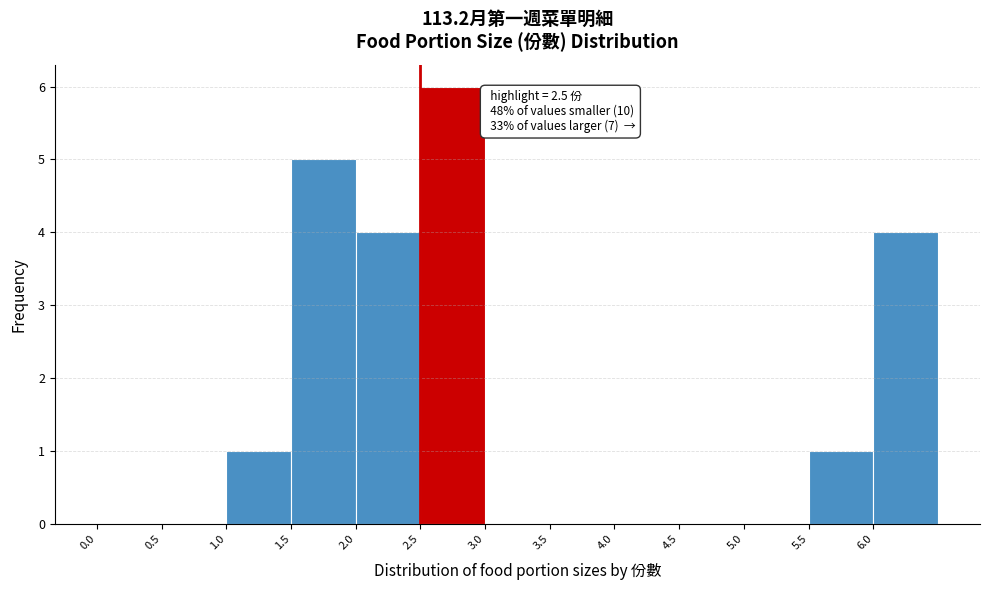

Over which range of the x-axis is the bar tallest?

2.5 to 3.0